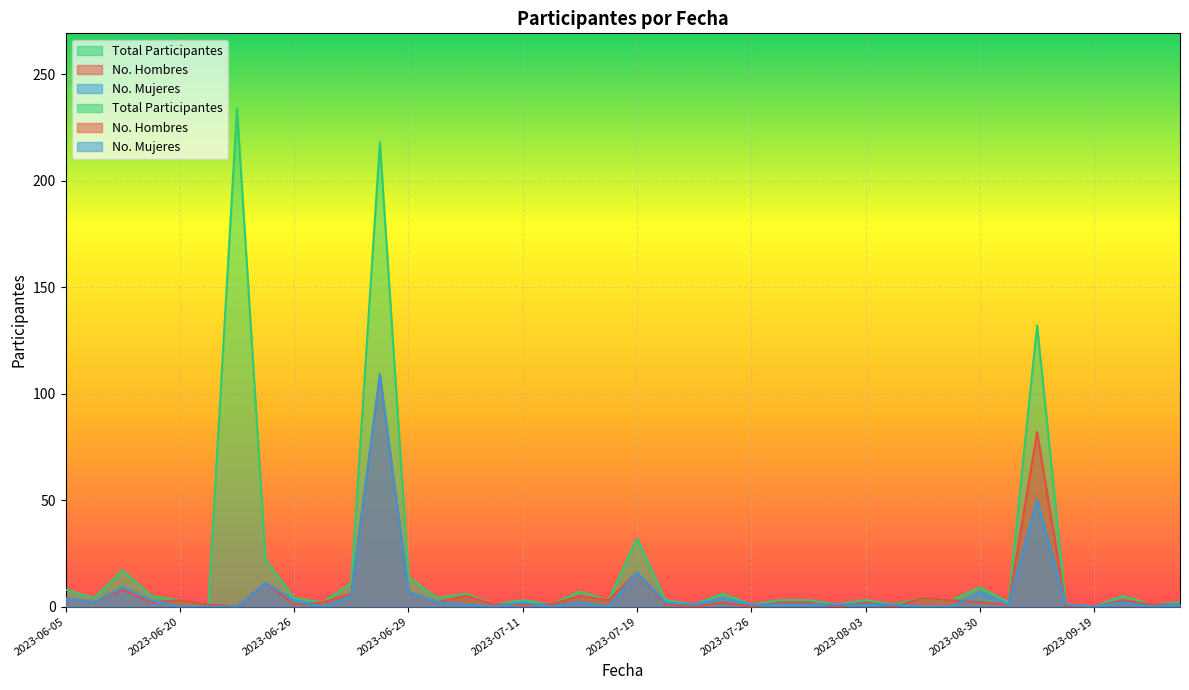

What is the total value across all series at 2023-06-26?

8